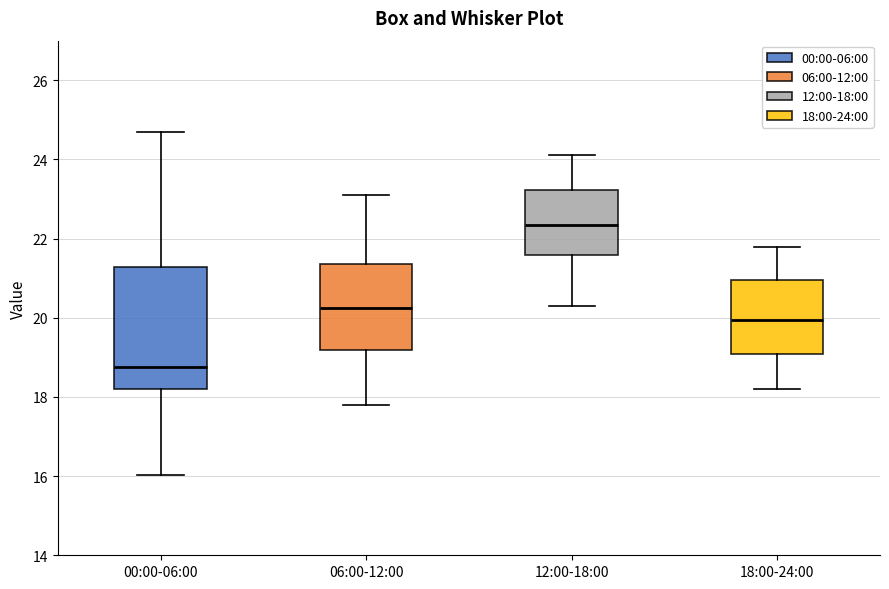

Reading left to right, transcribe this box plot: for each box, give where its median line is, the range the box spans, and where its two whiskers end, as read against the y-axis. The values are not printed on the chart, so give them approximately, as read against the axis.

00:00-06:00: median 18.8, box 18.2 to 21.2, whiskers 16.0 to 24.8
06:00-12:00: median 20.2, box 19.2 to 21.4, whiskers 17.8 to 23.2
12:00-18:00: median 22.4, box 21.6 to 23.2, whiskers 20.4 to 24.2
18:00-24:00: median 20.0, box 19.0 to 21.0, whiskers 18.2 to 21.8